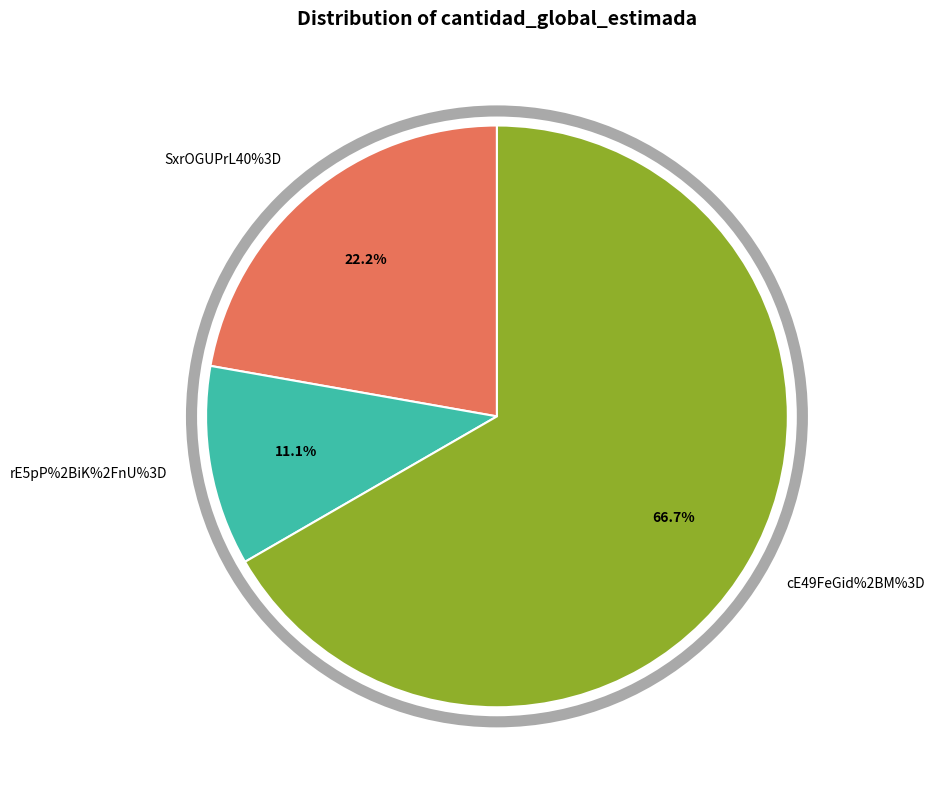

Is it true that rE5pP%2BiK%2FnU%3D is 11% of the pie?

True